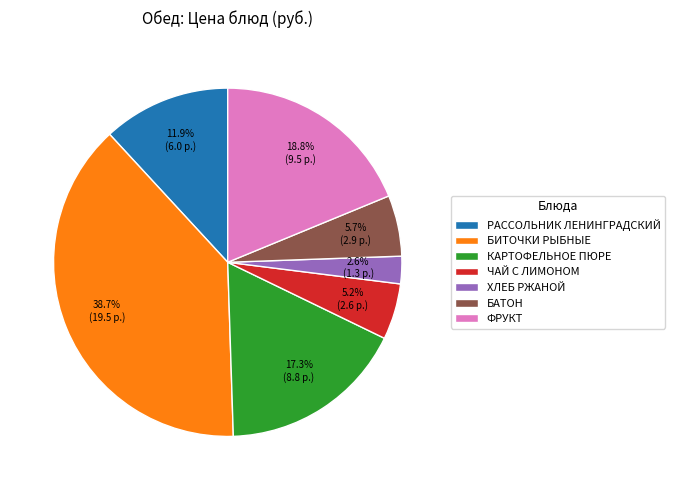

To the nearest percent, what portion does ФРУКТ represent?

19%